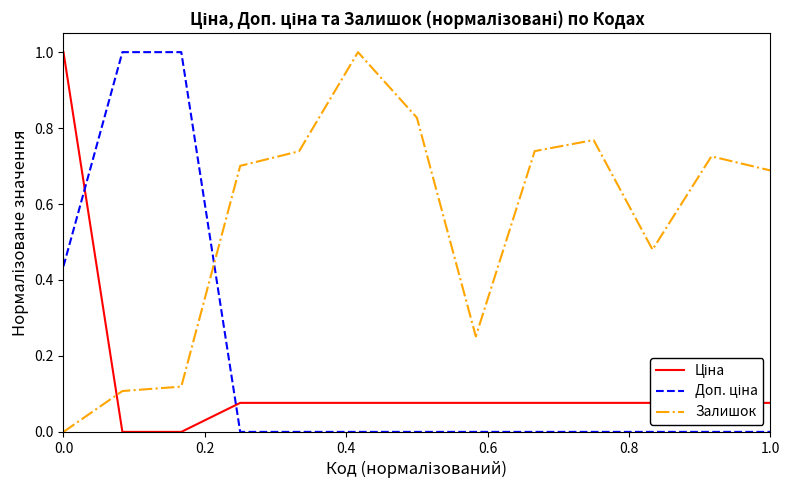

What is the maximum value for Залишок?

1.0